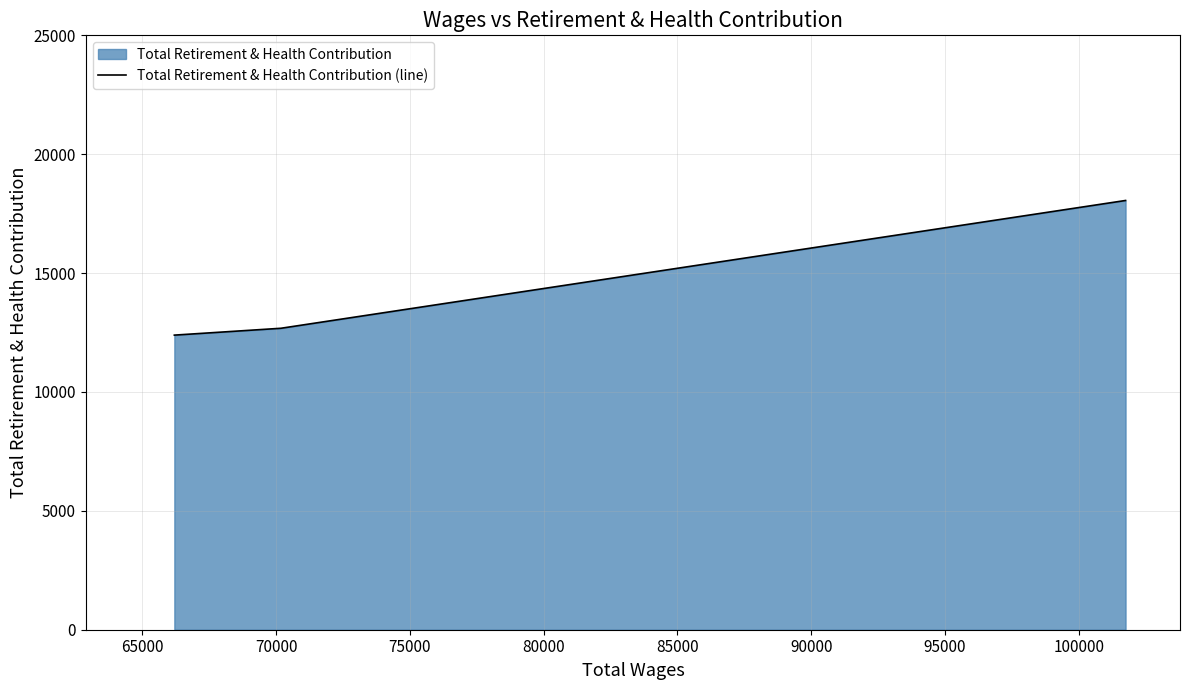

What is the difference between the maximum and minimum values?

5663